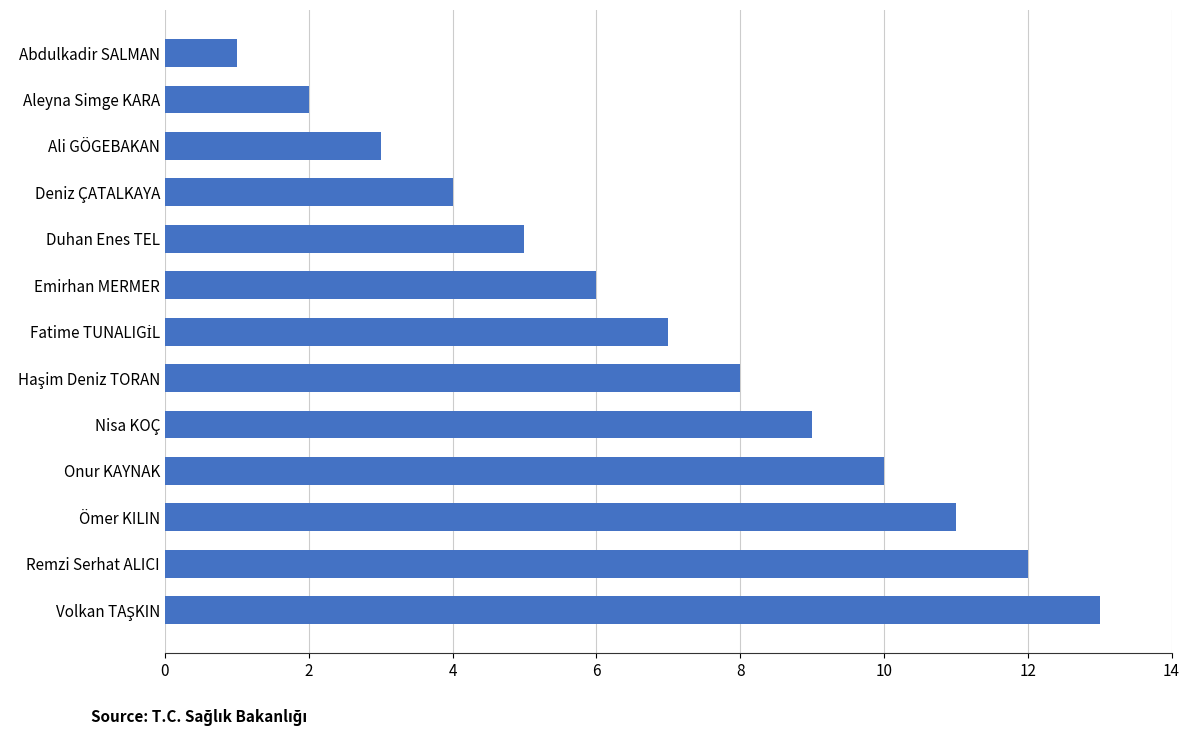

The chart shows a value of 2 at Duhan Enes TEL. True or false?

False